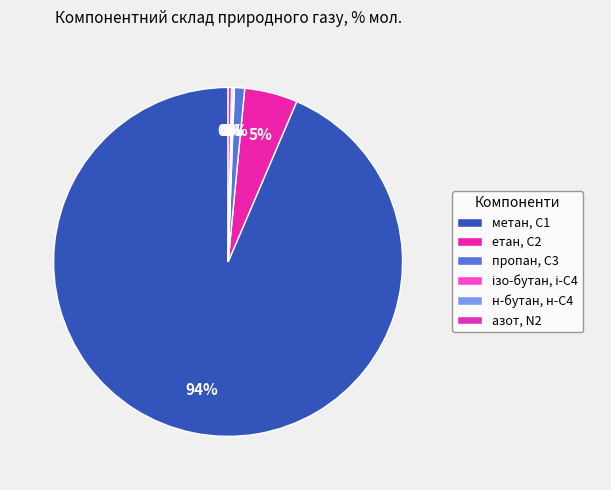

True or false: ізо-бутан, і-С4 accounts for 1% of the total.

False